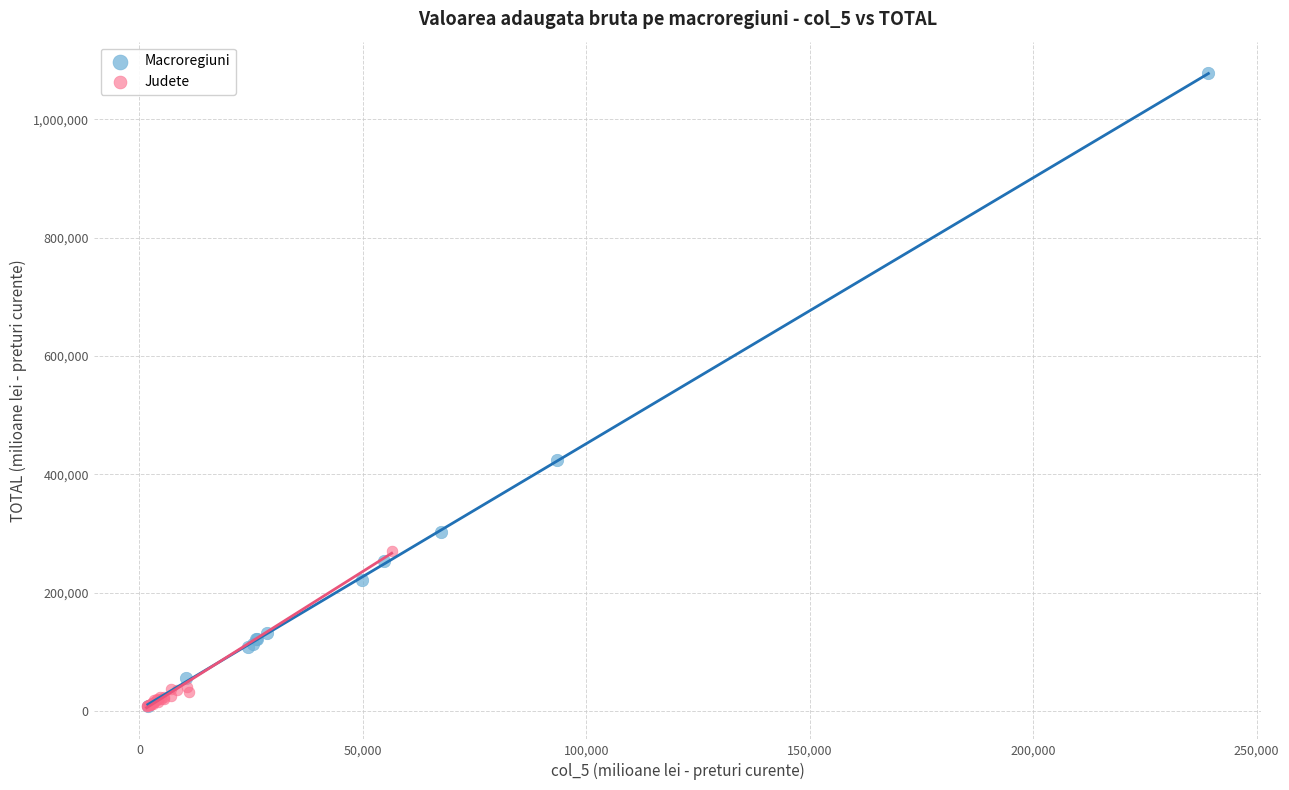

Which series has the largest Y range (max minus min)?

Macroregiuni